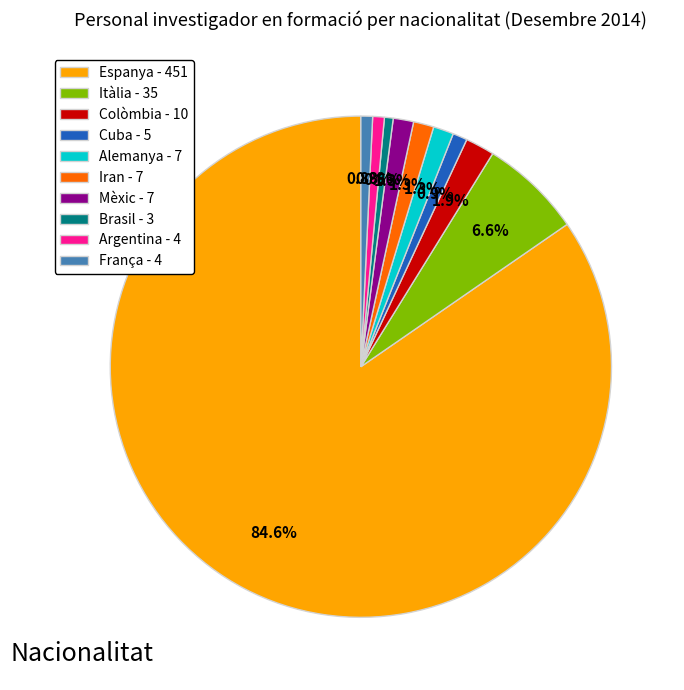

Between Argentina - 4 and Alemanya - 7, which is larger?

Alemanya - 7